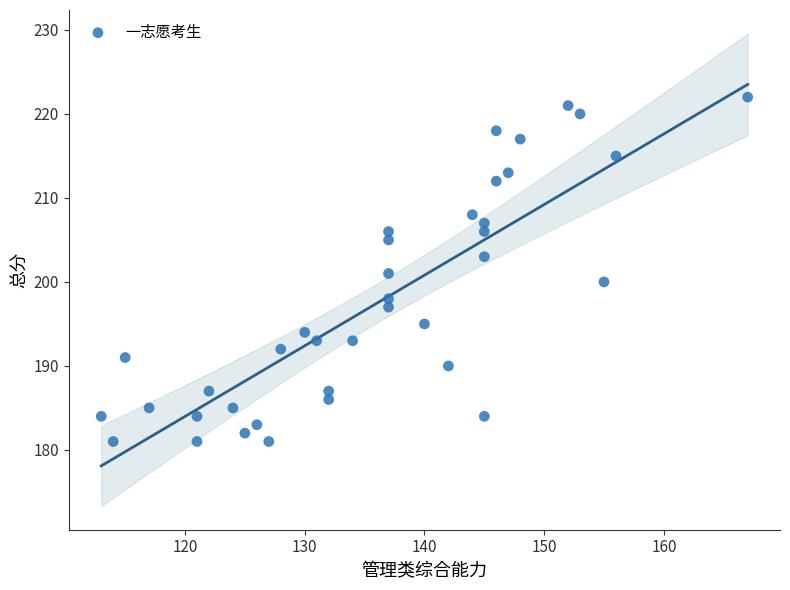

What is the range of Y values (max minus min)?

41